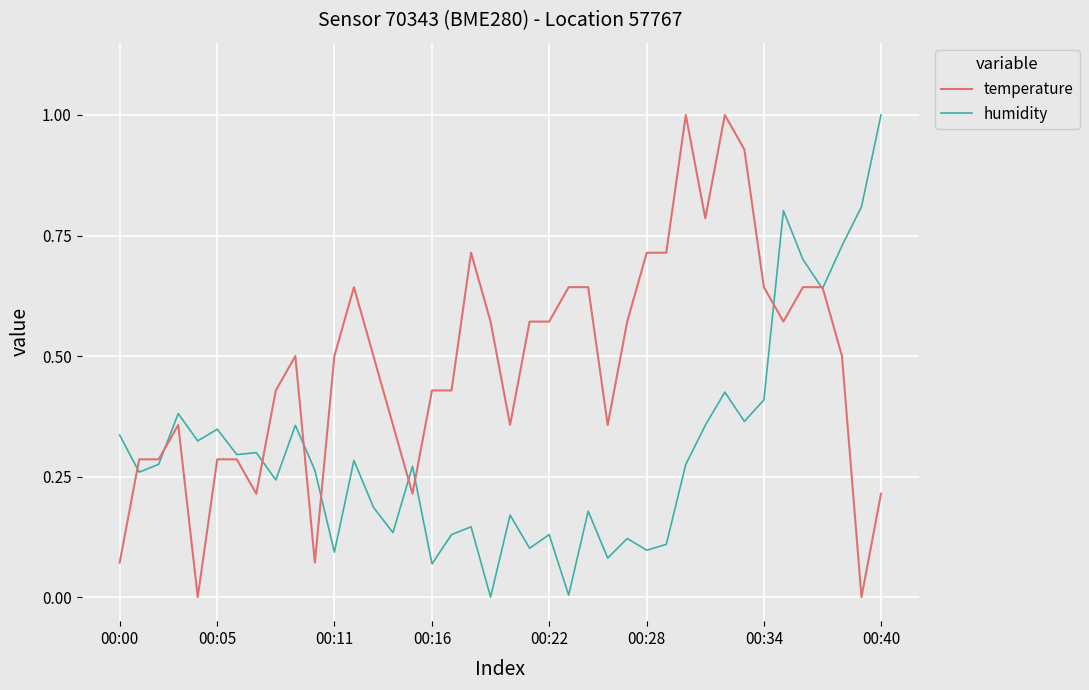

List the series in order of their overall mean, lowest first.

humidity, temperature